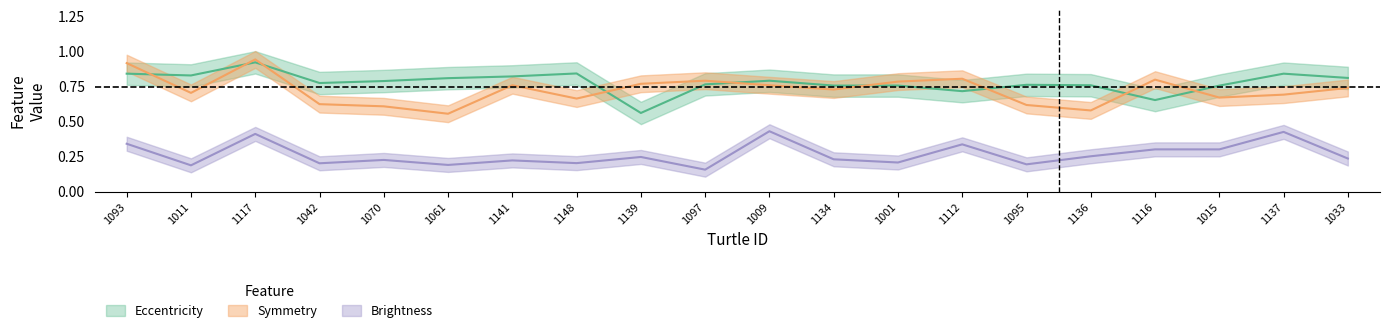

Which series changed the most between 1011 and 1097?

Symmetry